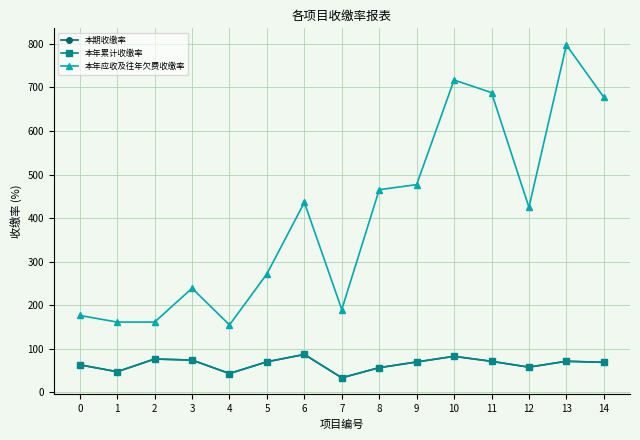

How many interior local peaks does the 本期收缴率 series have?

4